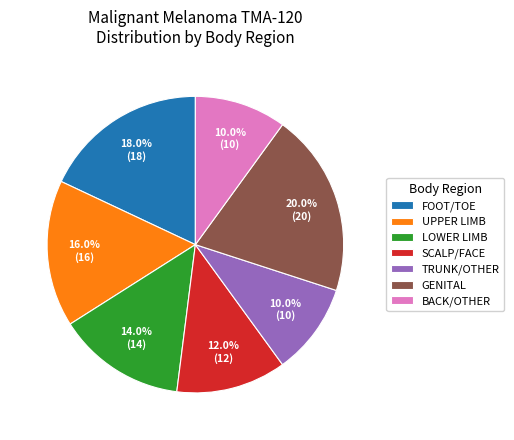

How many slices are in this pie chart?

7